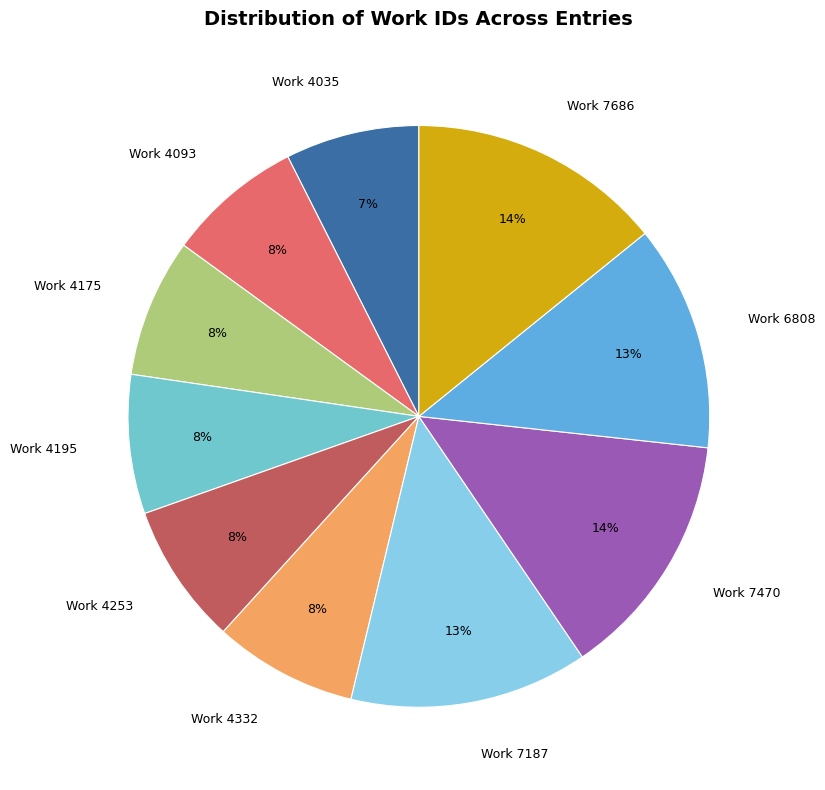

Does any single category account for the majority?

No